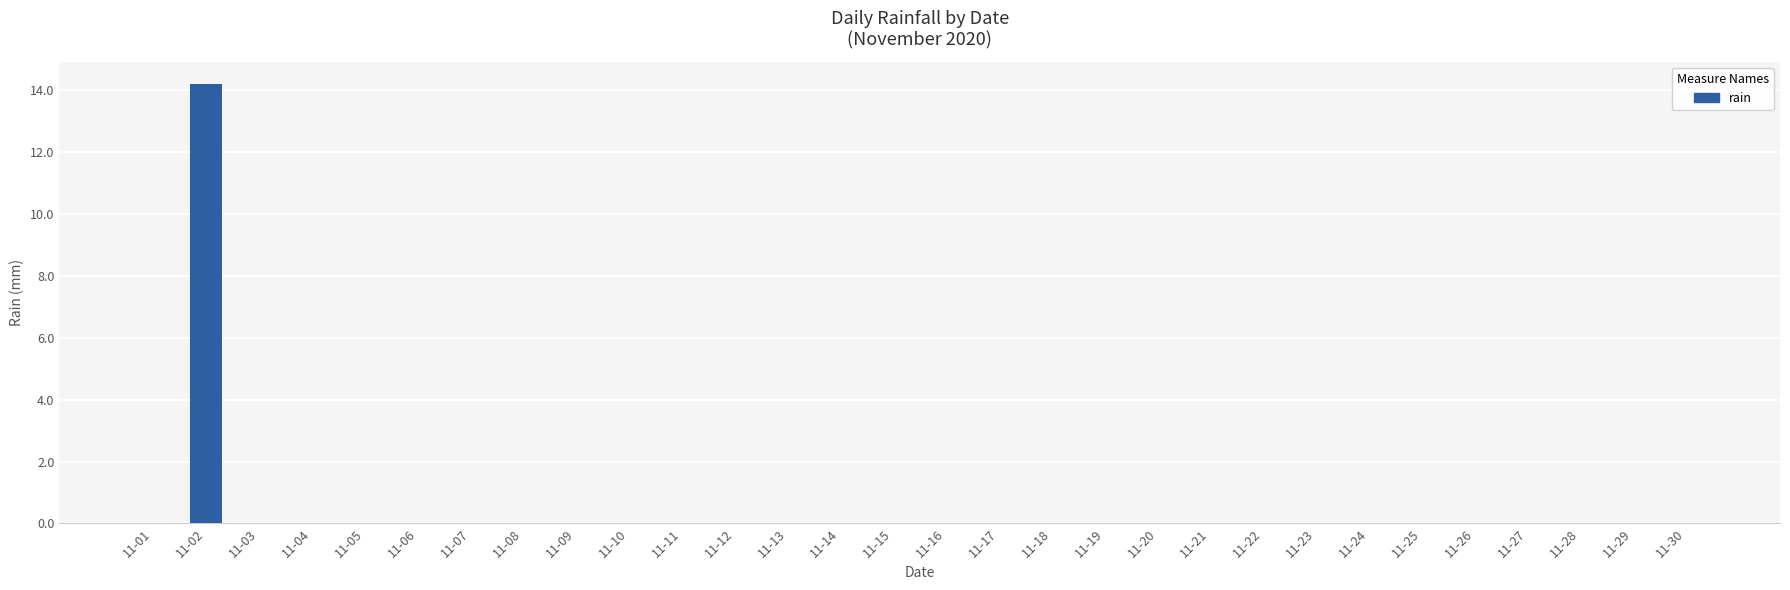

Reading right to left, extract all data points from this chart.

11-30=0.0	11-29=0.0	11-28=0.0	11-27=0.0	11-26=0.0	11-25=0.0	11-24=0.0	11-23=0.0	11-22=0.0	11-21=0.0	11-20=0.0	11-19=0.0	11-18=0.0	11-17=0.0	11-16=0.0	11-15=0.0	11-14=0.0	11-13=0.0	11-12=0.0	11-11=0.0	11-10=0.0	11-09=0.0	11-08=0.0	11-07=0.0	11-06=0.0	11-05=0.0	11-04=0.0	11-03=0.0	11-02=14.2	11-01=0.0